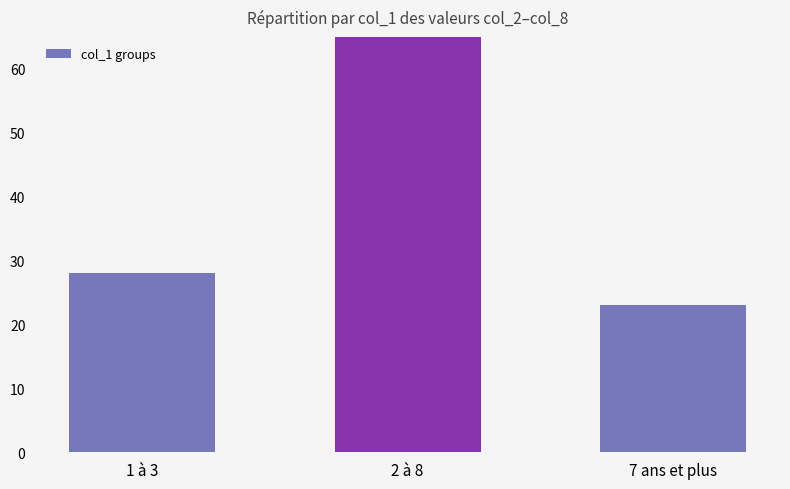

Rank the categories by value from highest to lowest.

2 à 8, 1 à 3, 7 ans et plus